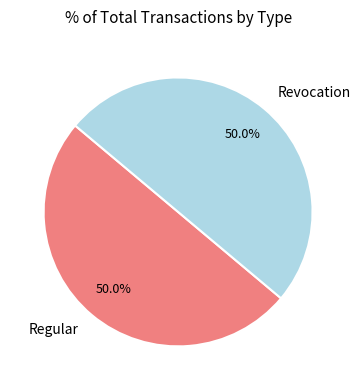

Approximately how many times larger is the value at Regular compared to Revocation?

1.0